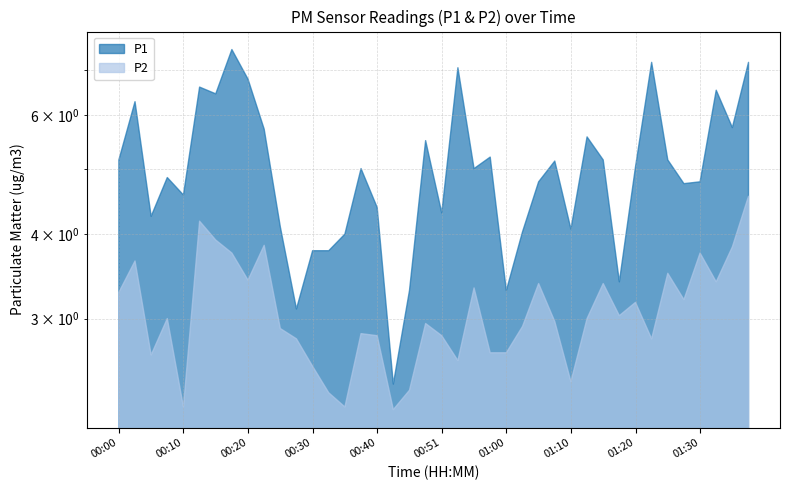

What are all the series names shown in the legend?

P1, P2